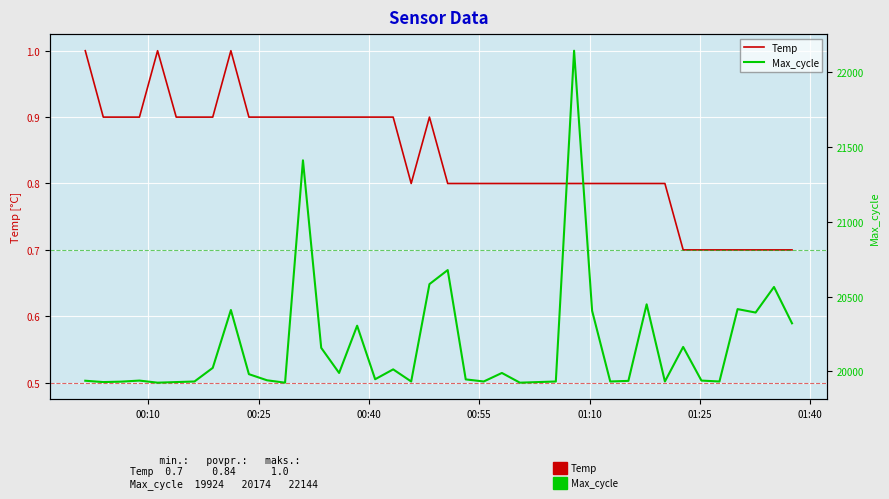

What is the minimum value for Temp?

0.7